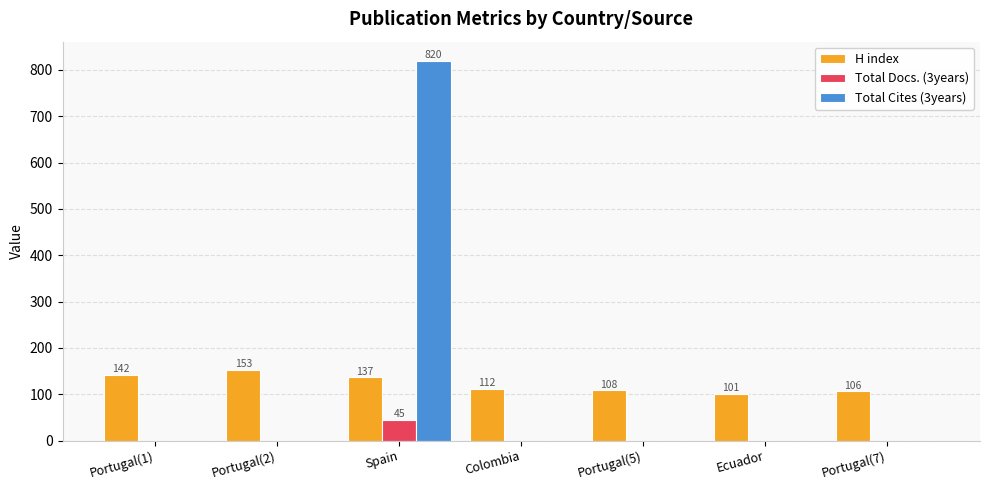

At which category is the sum across all series the highest?

Spain